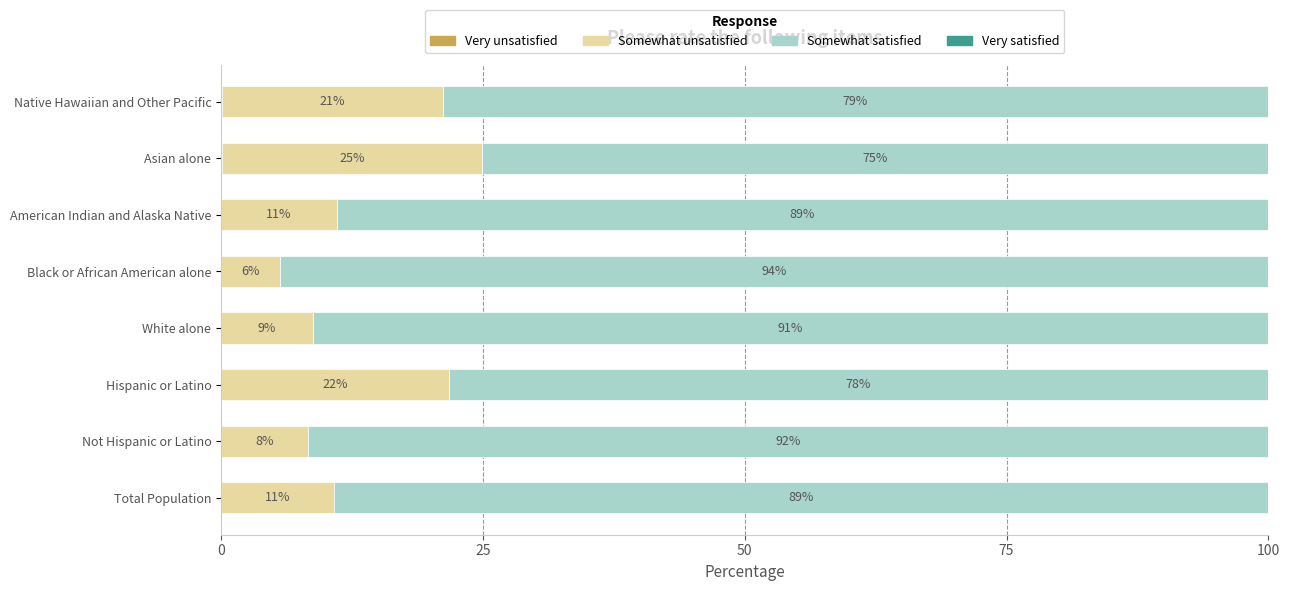

What is the total value across all series at Asian alone?

100.0